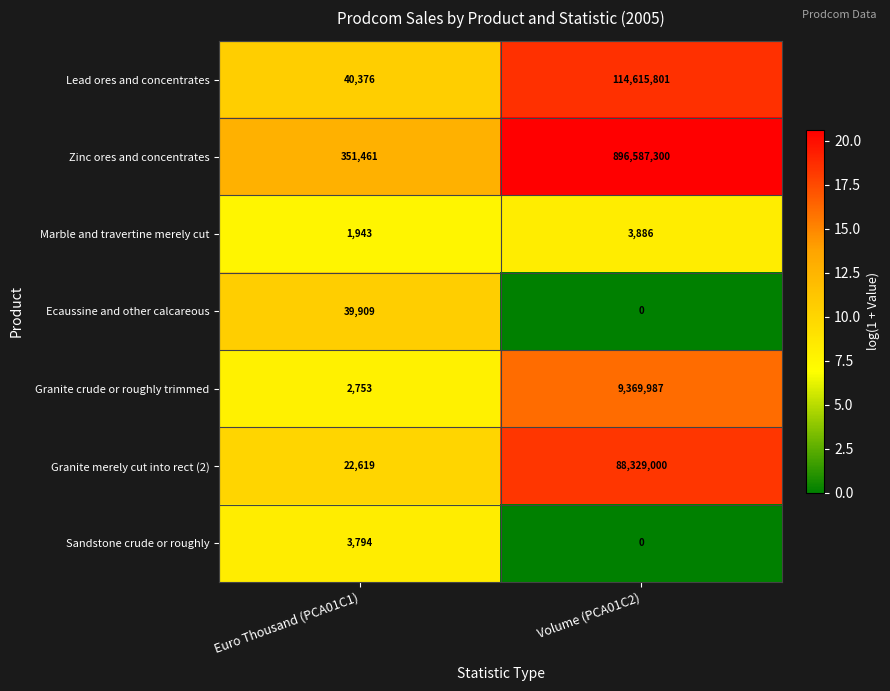

Between Euro Thousand (PCA01C1) and Volume (PCA01C2), which series saw the biggest shift?

Zinc ores and concentrates